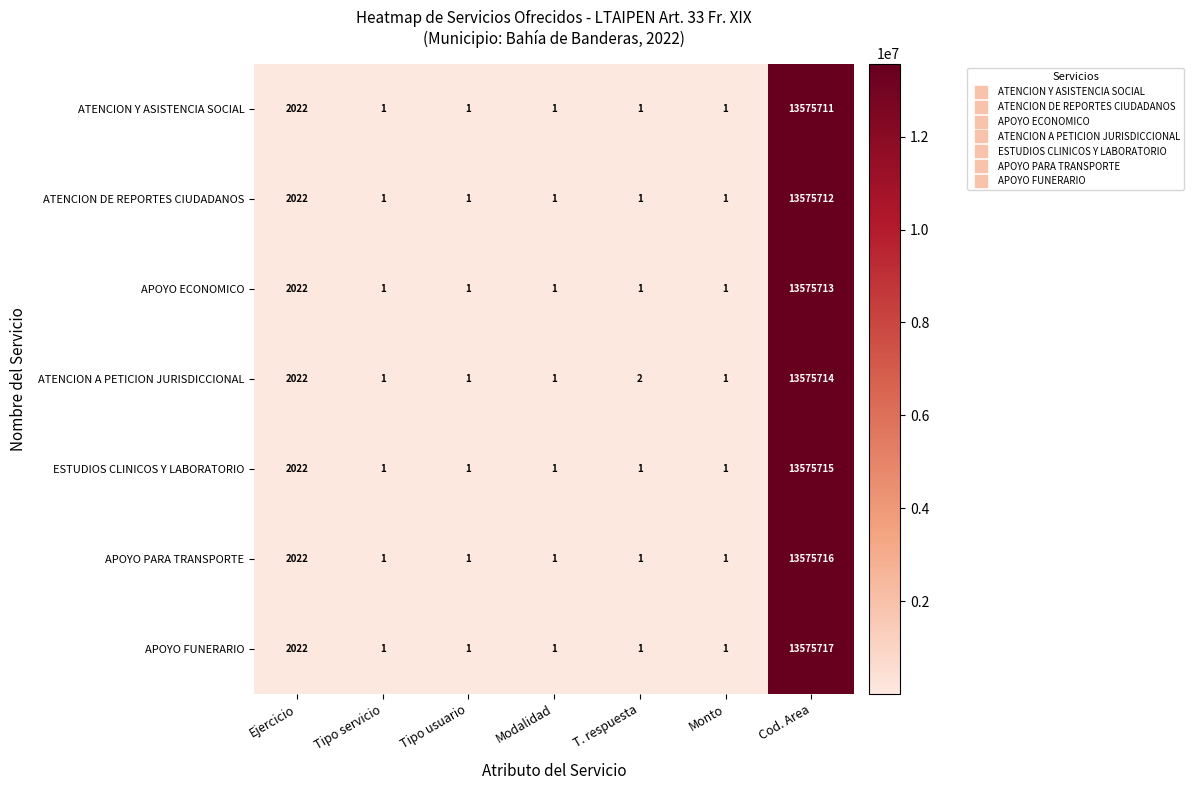

Which series changed the most between Ejercicio and Cod. Area?

APOYO FUNERARIO